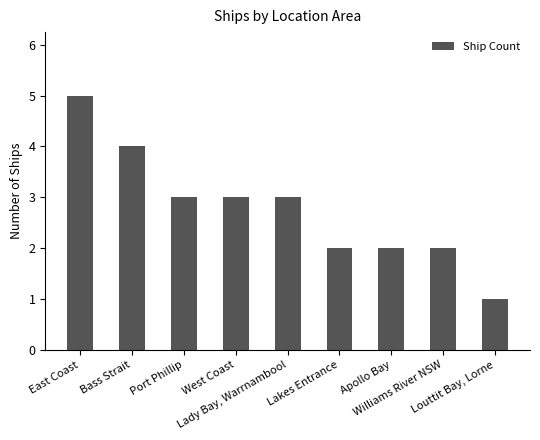

What is the value of the 8th bar from the left?

2